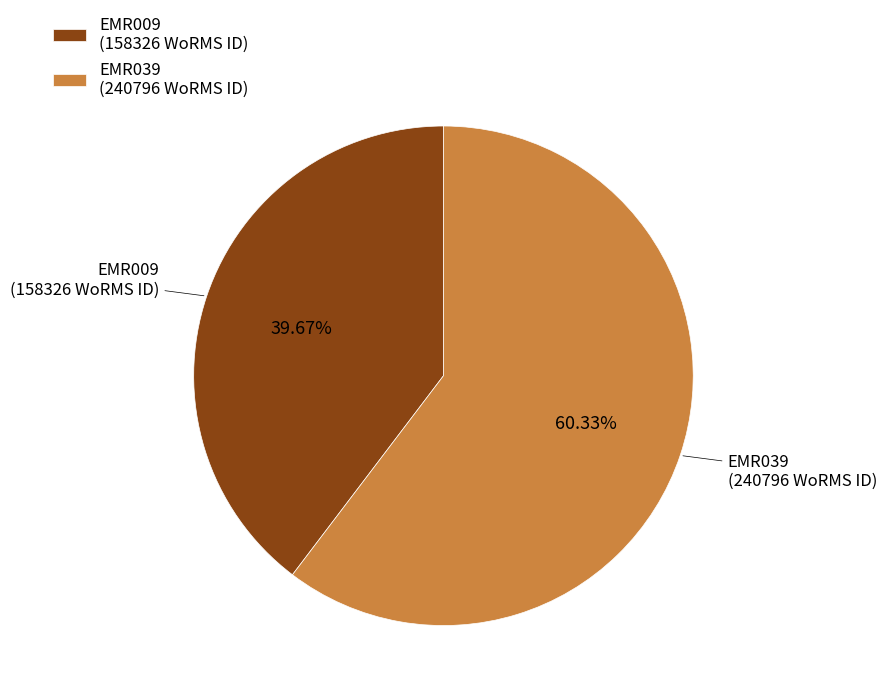

Is there any slice that represents more than half of the pie?

Yes